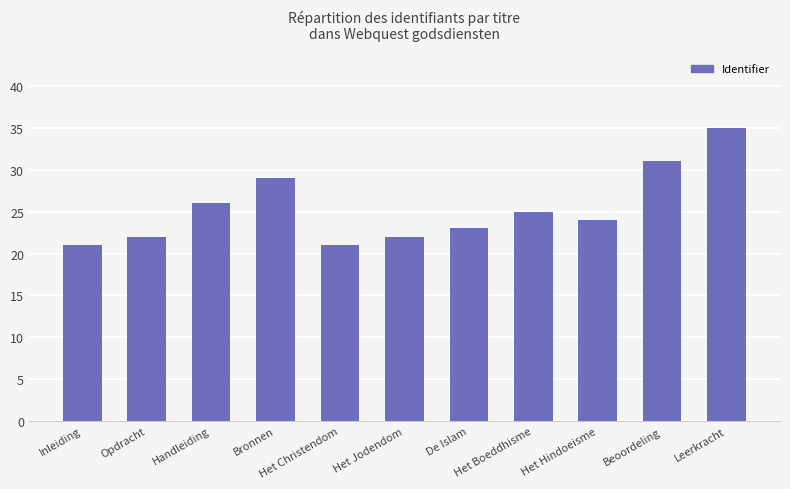

What is the label of the 5th bar from the right?

De Islam